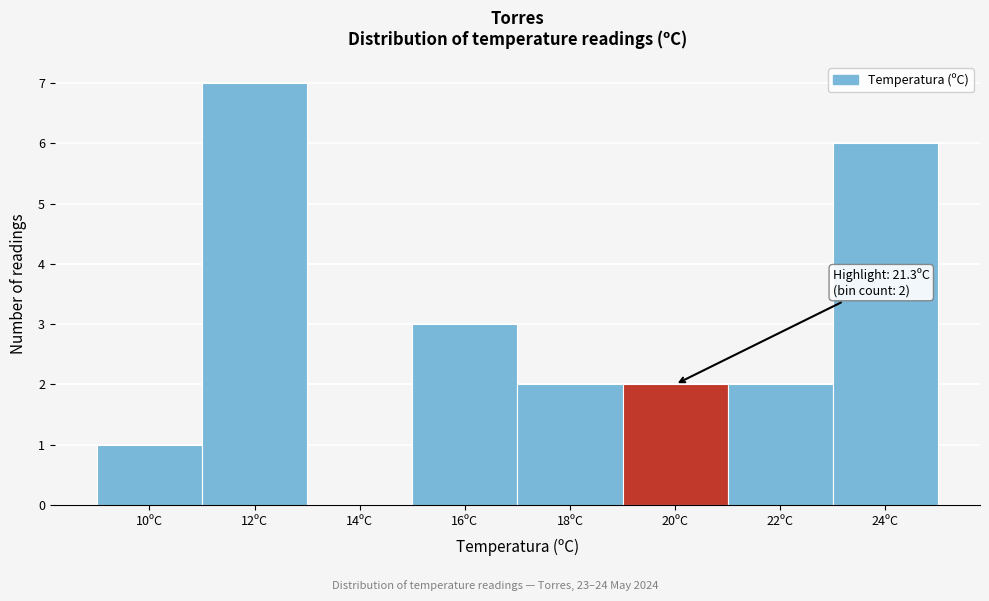

Reading right to left, what are all the values shown in this chart?

24ºC=6	22ºC=2	20ºC=2	18ºC=2	16ºC=3	14ºC=0	12ºC=7	10ºC=1